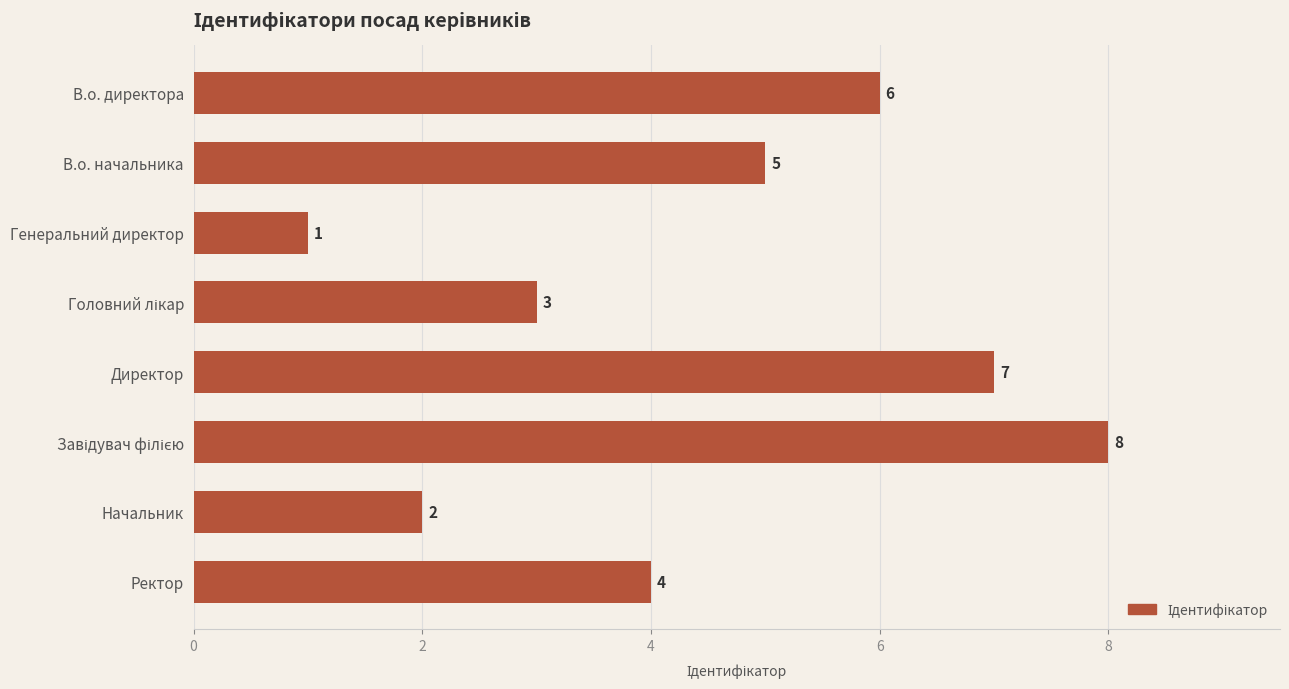

What is the greatest value displayed?

8